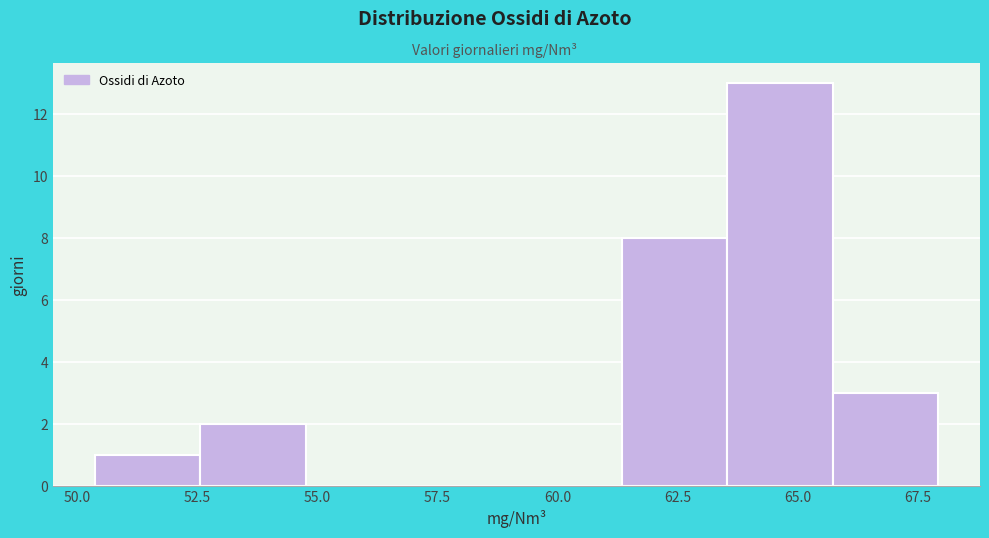

Which range on the x-axis has the tallest bar?

63.5 to 65.5